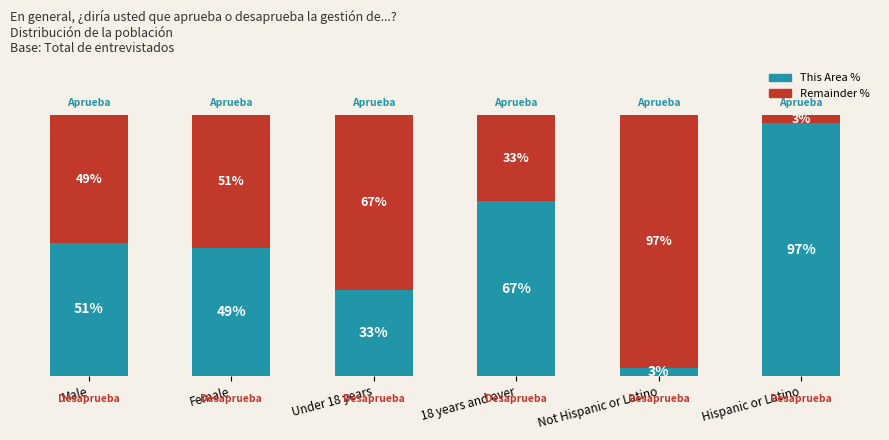

At which label does This Area % reach its peak?

Hispanic or Latino